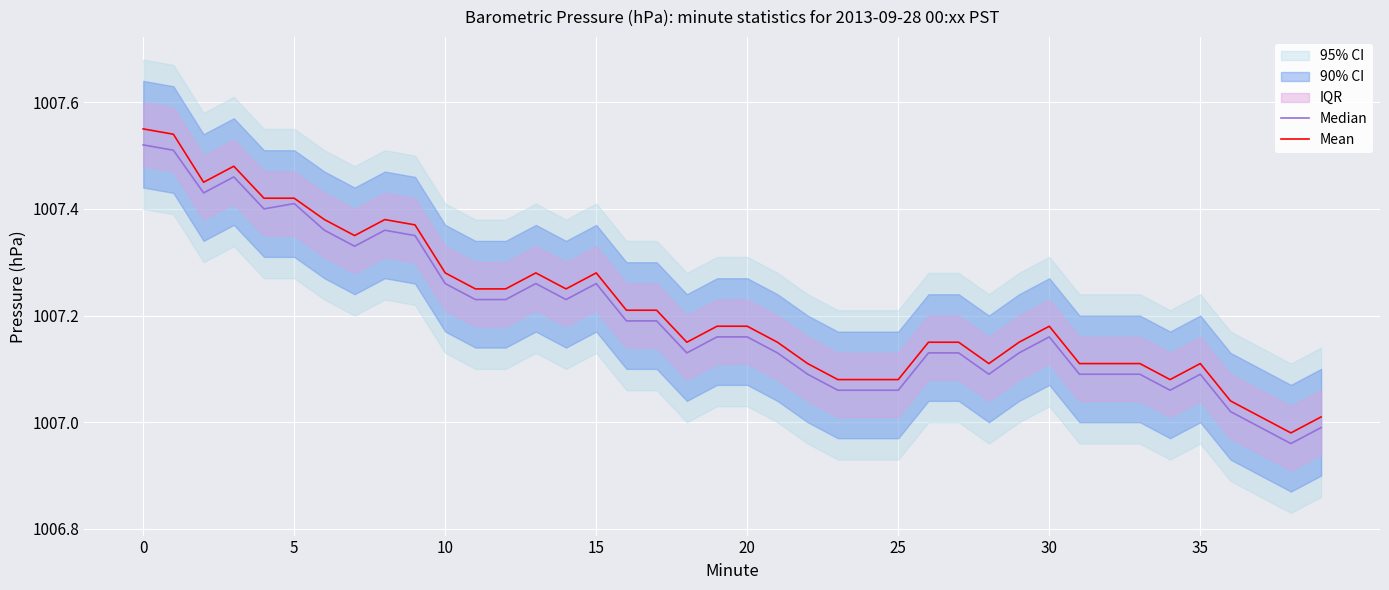

What is the label of the 19th point from the right?

21